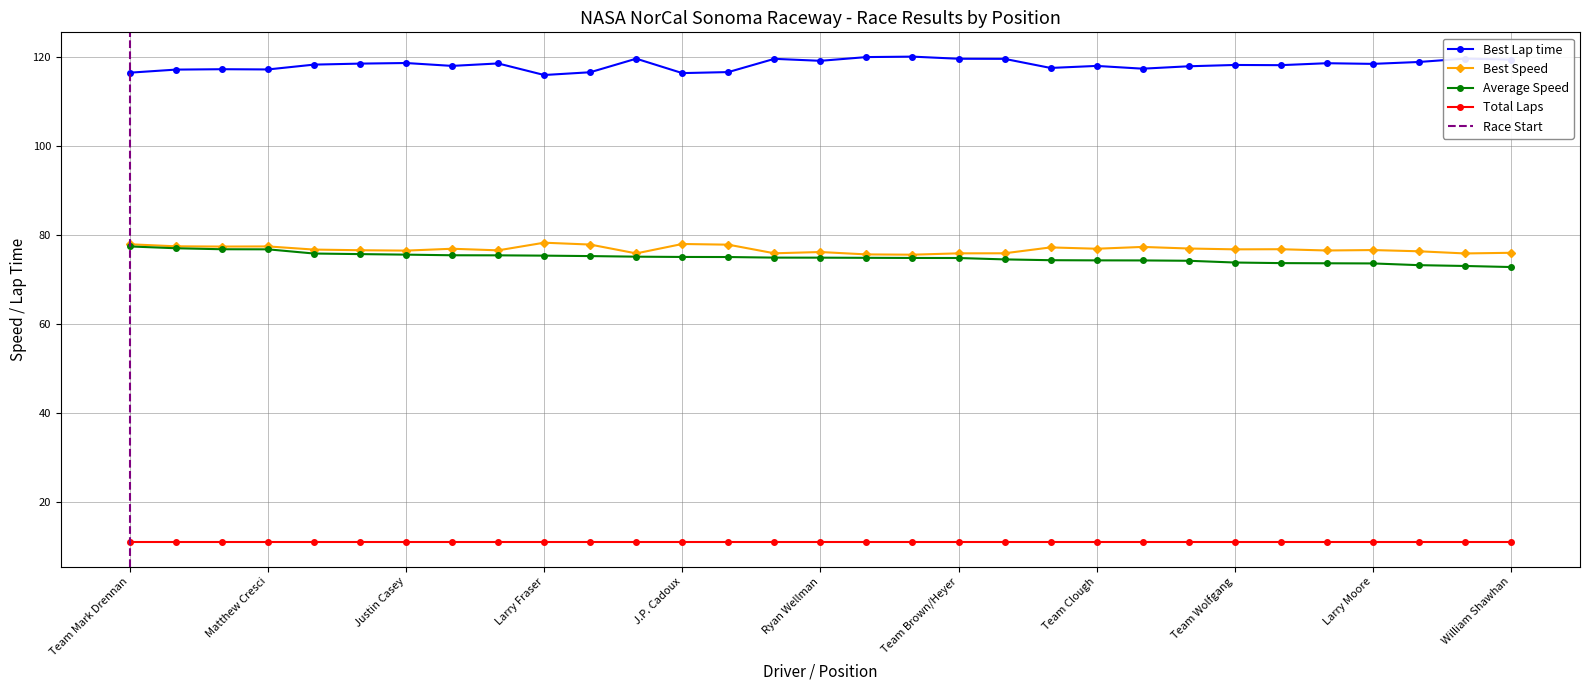

The Best Speed series shows 20.3 at Andre Schagerer. True or false?

False